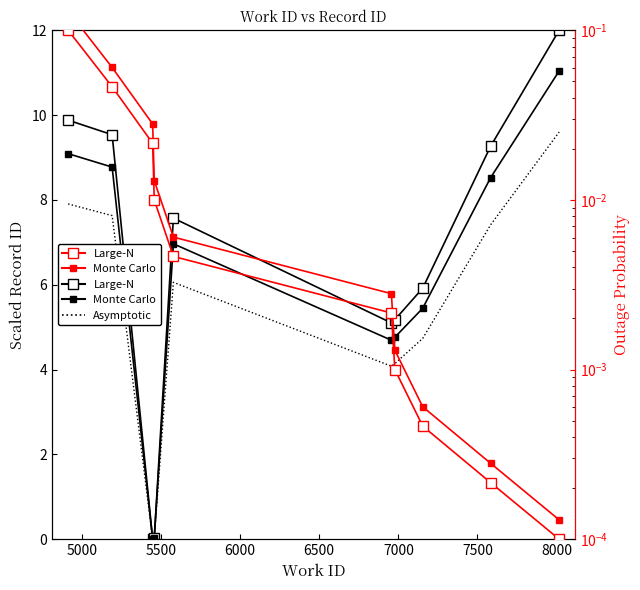

How many lines are shown in the chart?

5